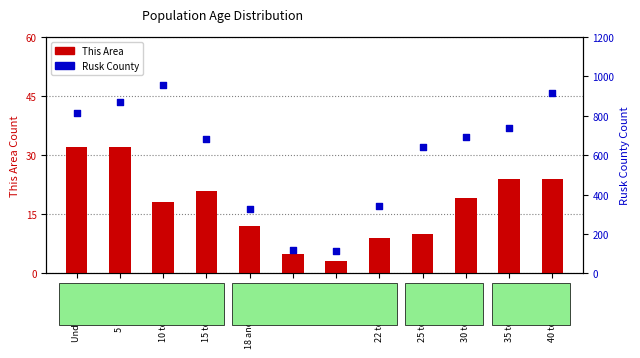

At which category is the sum across all series the highest?

10 to 14 years